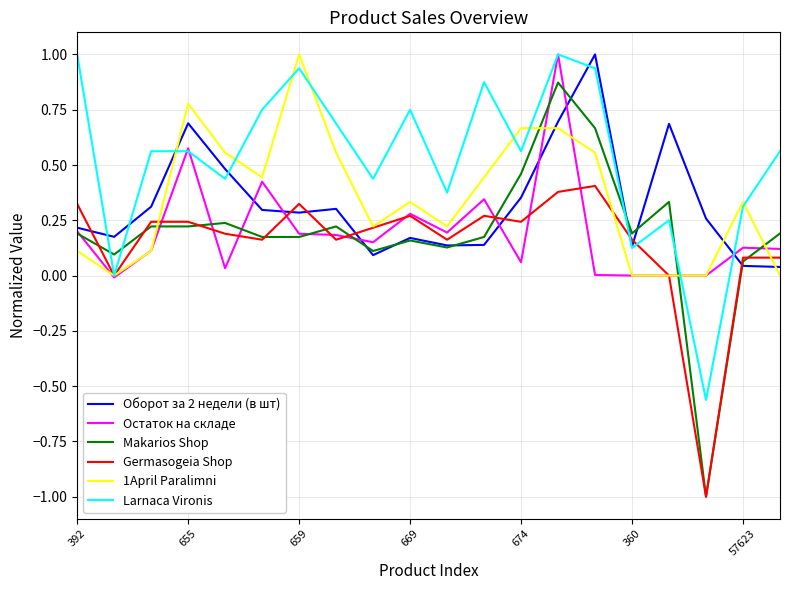

Which series has the largest range (max minus min)?

Makarios Shop